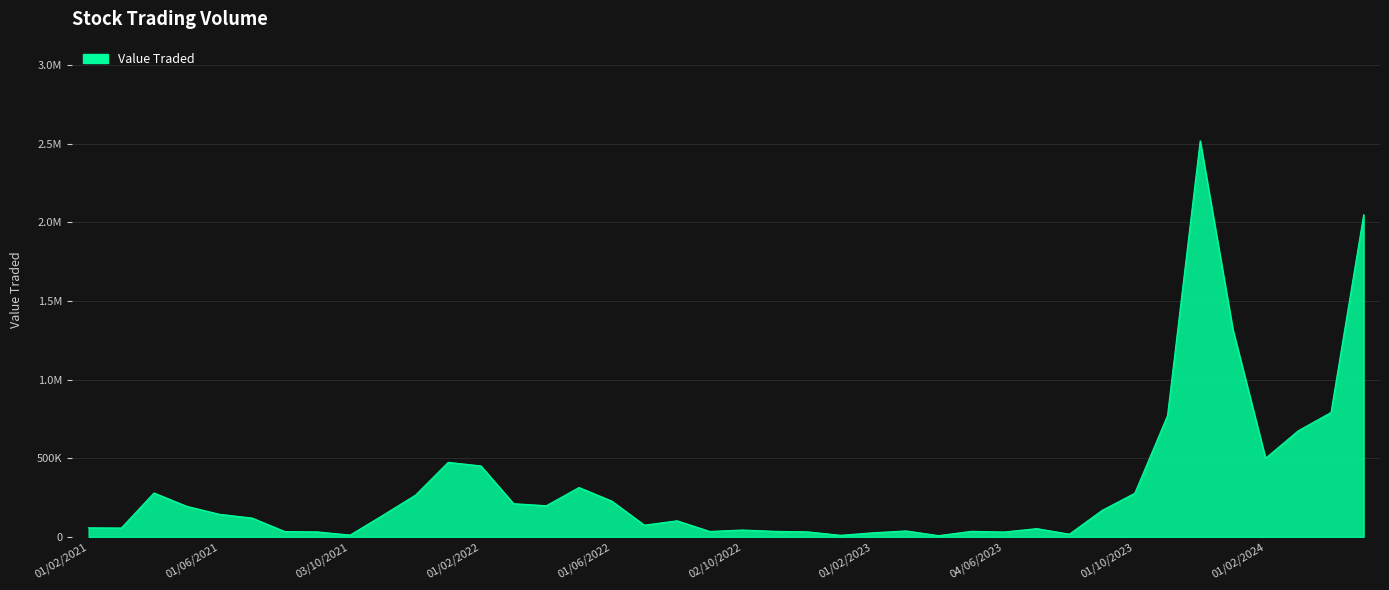

What is the sum of all values?

12834661